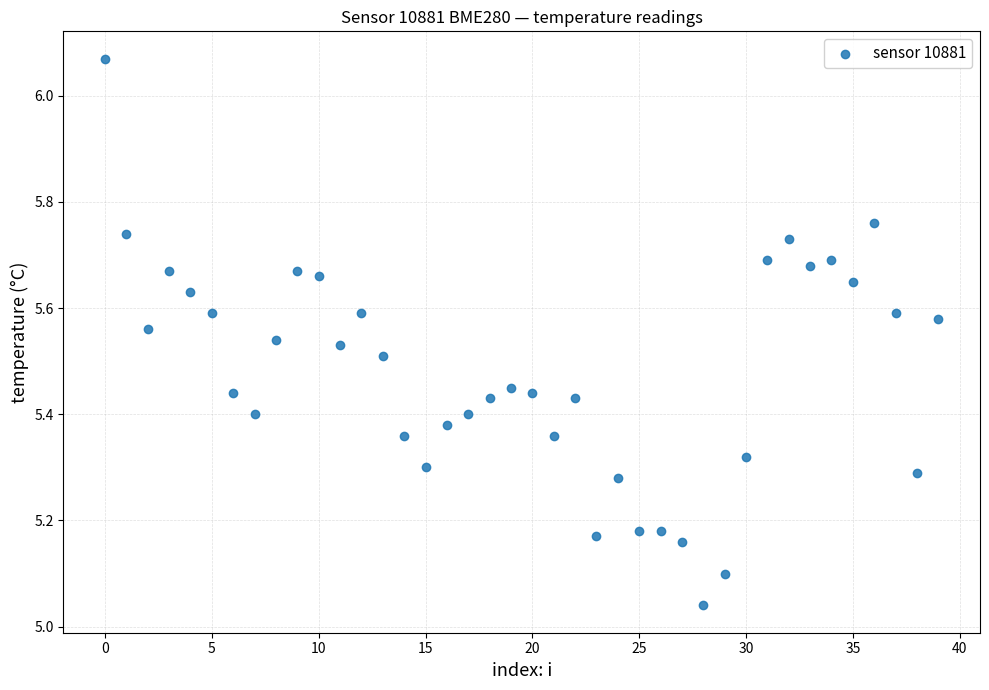

What is the range of Y values (max minus min)?

1.0